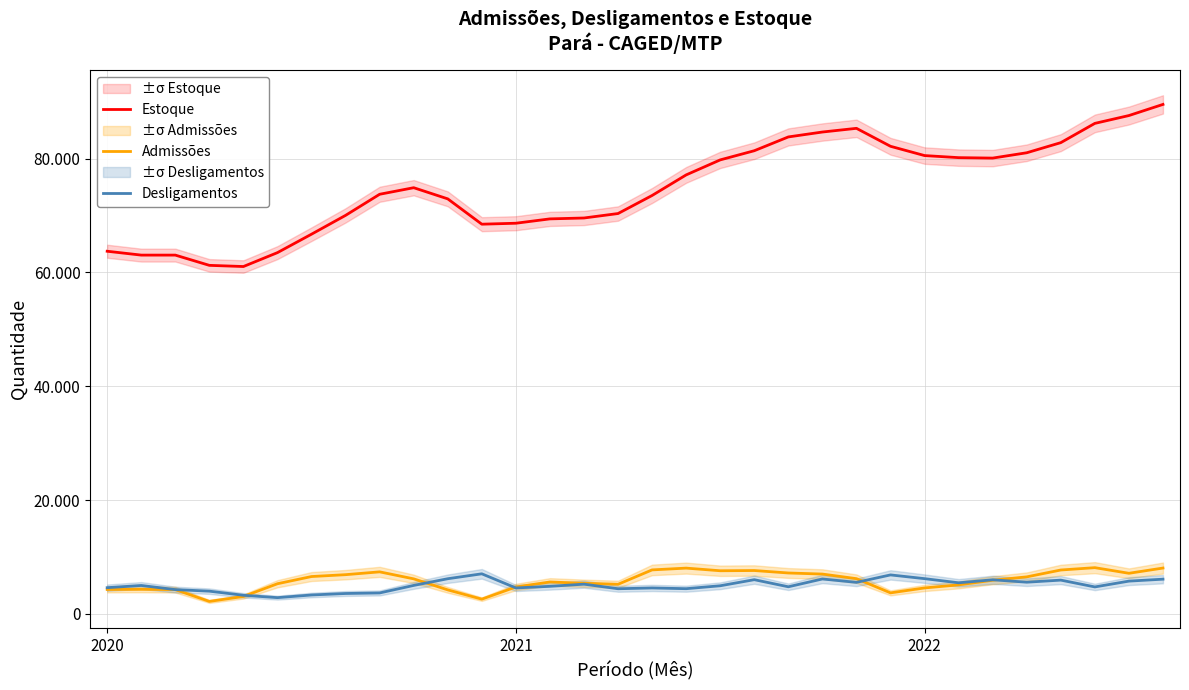

At how many categories does at least one series exceed 45084?

32